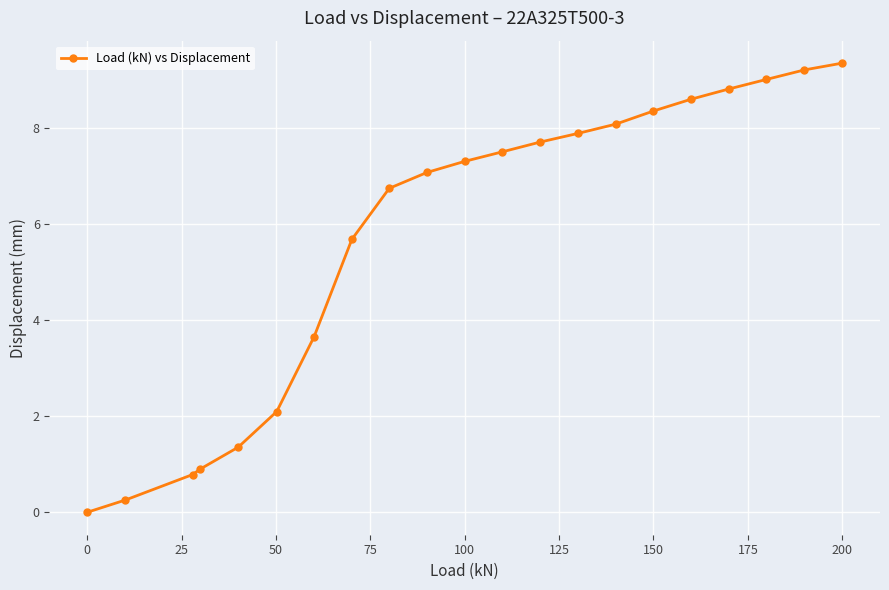

What is the value of the 15th point from the left?

8.1